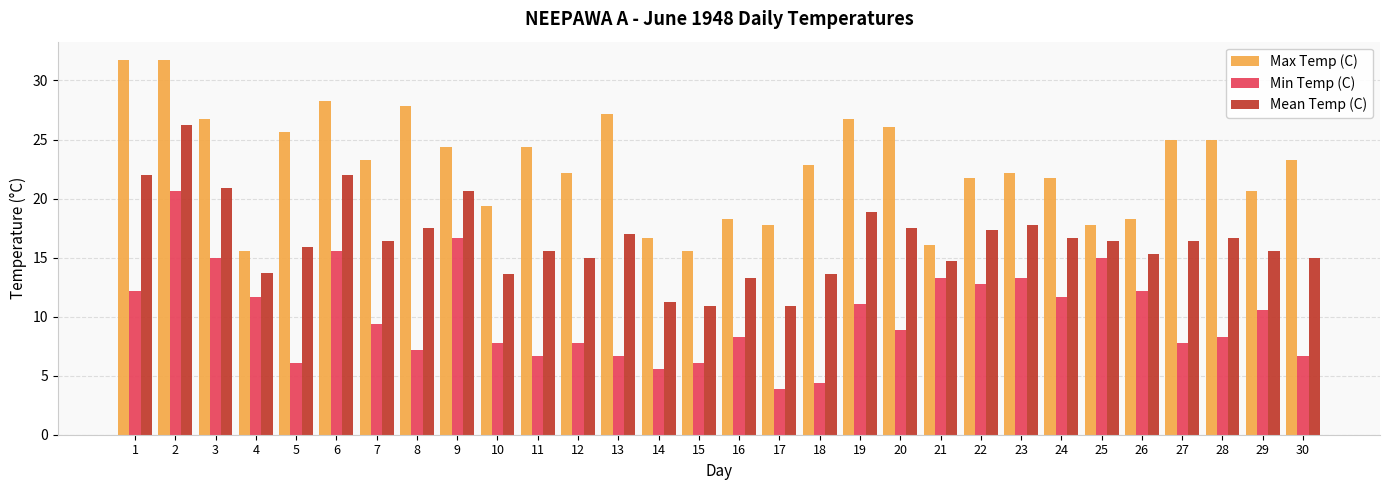

The Mean Temp (C) series shows 9.3 at 5. True or false?

False